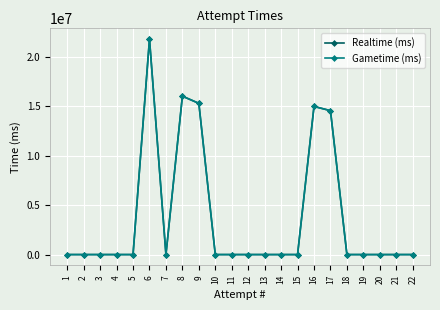

At which category is the sum across all series the highest?

6